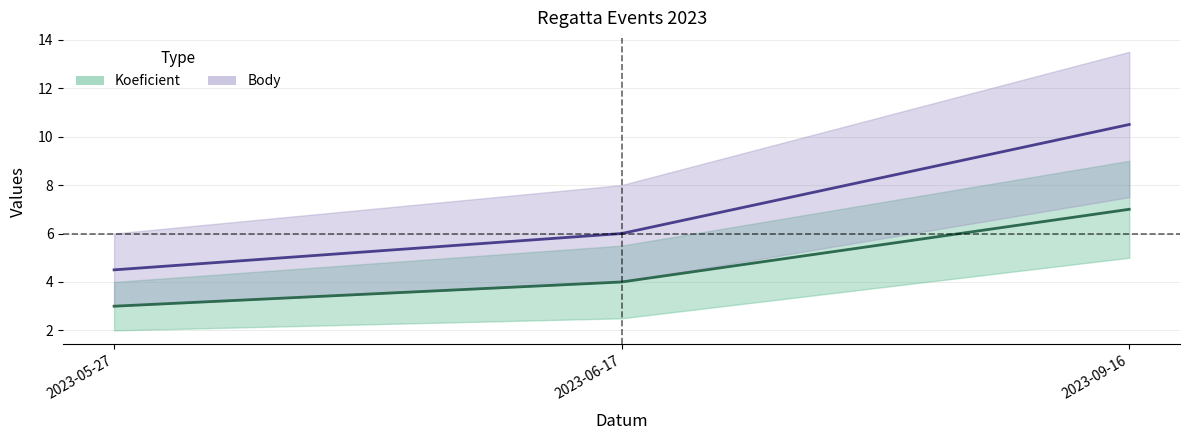

What is the sum of all Body values?

21.0